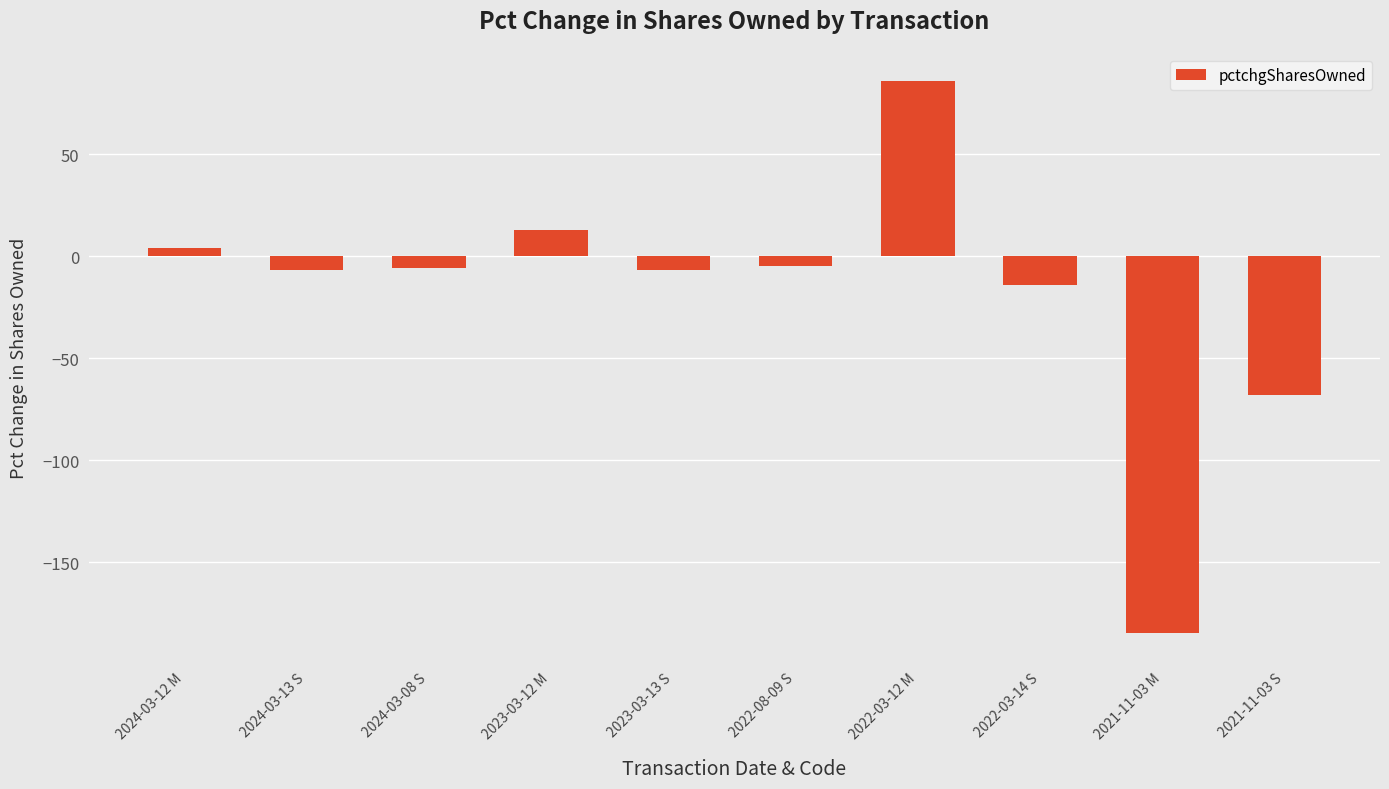

How many negative values are there?

7